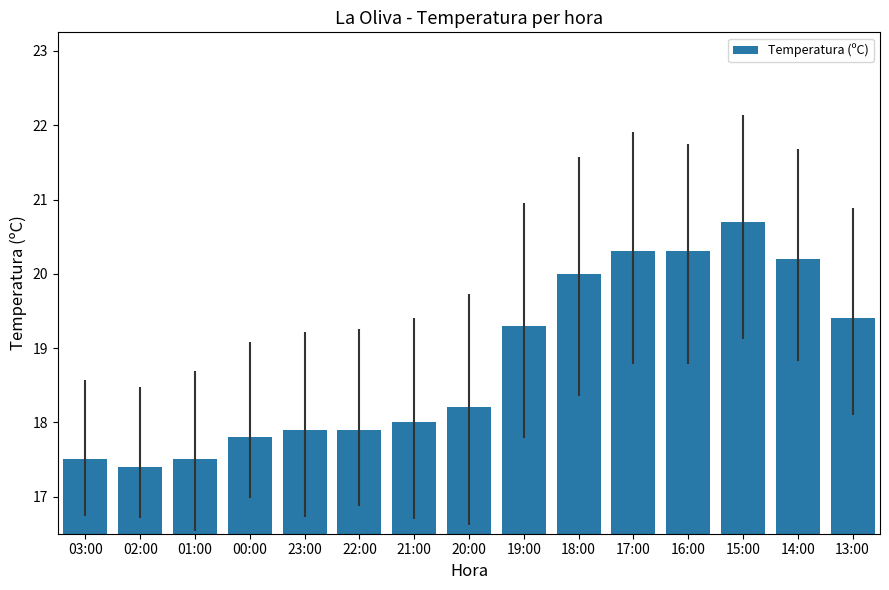

Where is the data nearest to the value 19?

19:00